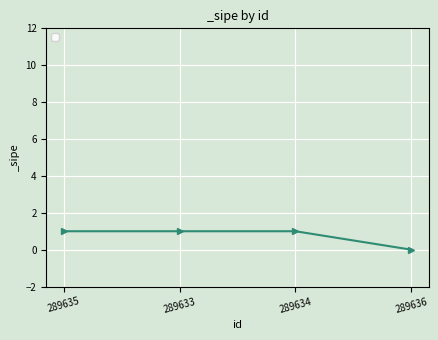

What is the label of the 3rd point from the left?

289634